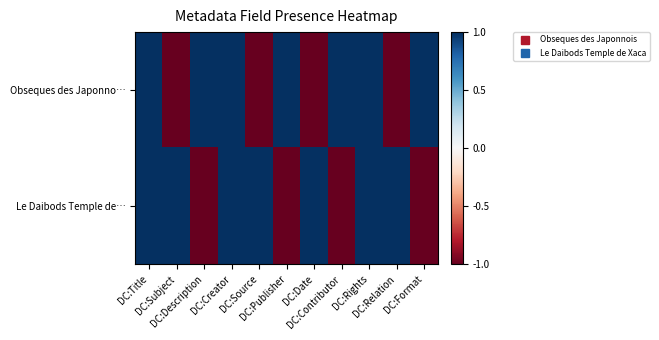

Between DC:Title and DC:Rights, which series saw the biggest shift?

Obseques des Japonno…